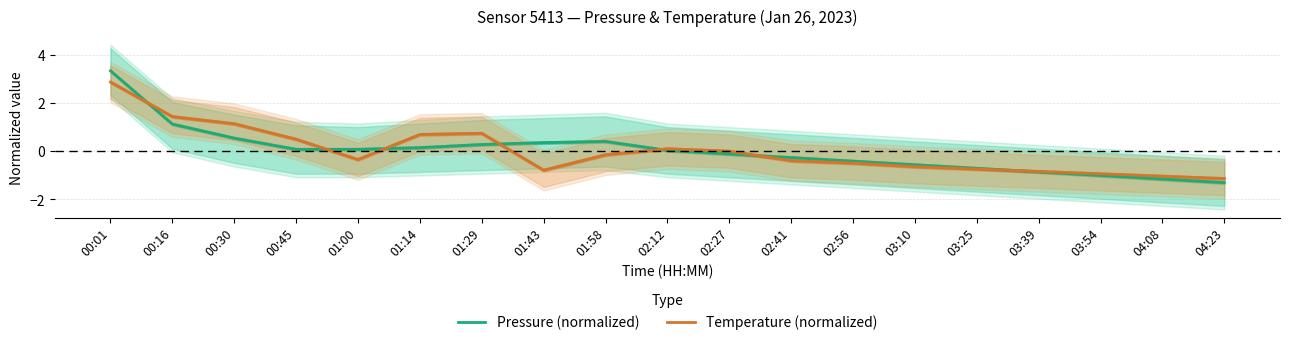

What is the value of the Temperature (normalized) point at the 9th from the left?

-0.1